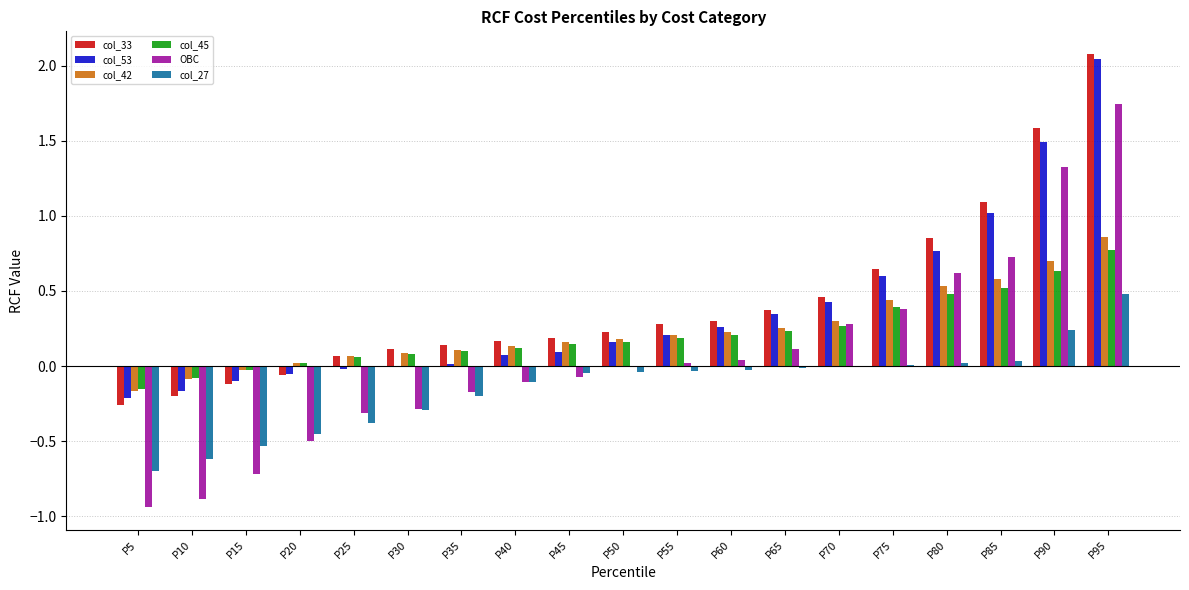

At which category is the sum across all series the highest?

P95